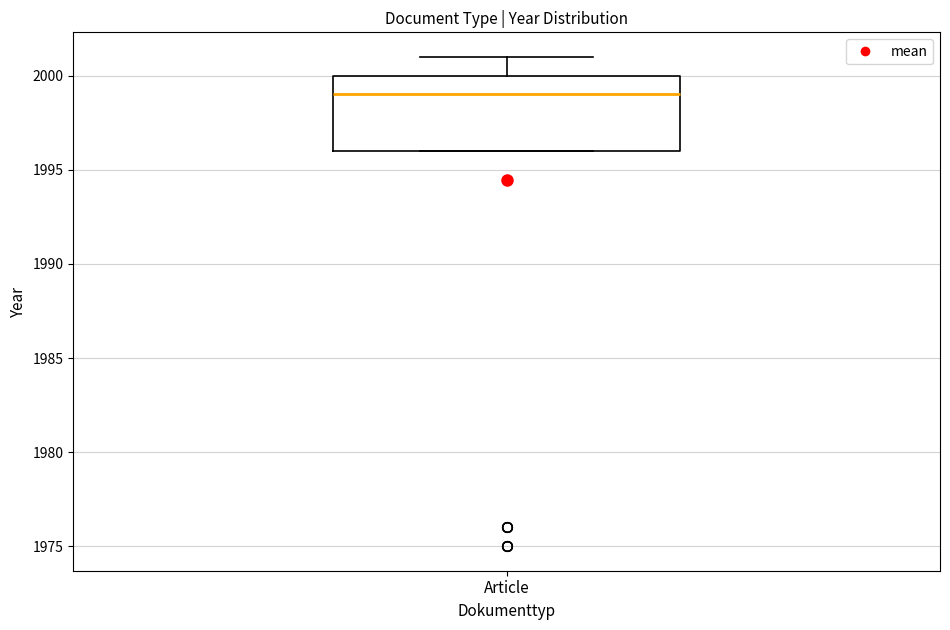

Transcribe this box plot: give where the median line is, the range the box spans, and where the two whiskers end, as read against the y-axis. The values are not printed on the chart, so give them approximately, as read against the axis.

median 1999, box 1996 to 2000, whiskers 1996 to 2001